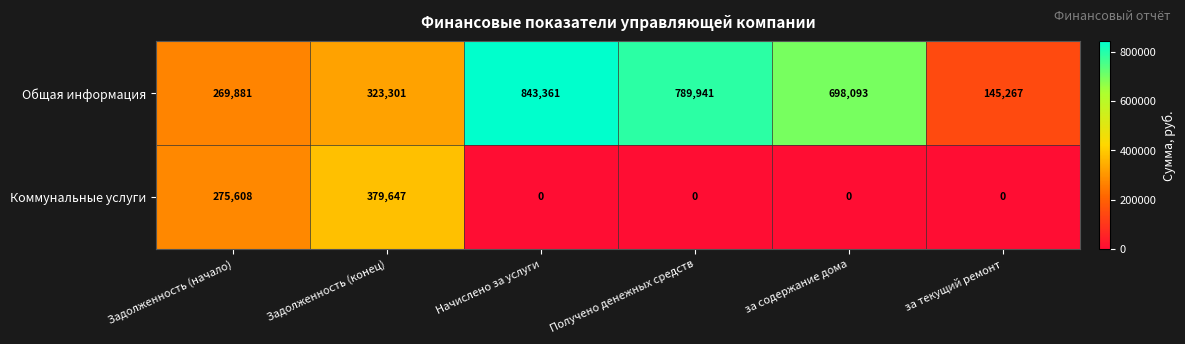

The value of Коммунальные услуги at Задолженность (конец) is 115555. True or false?

False